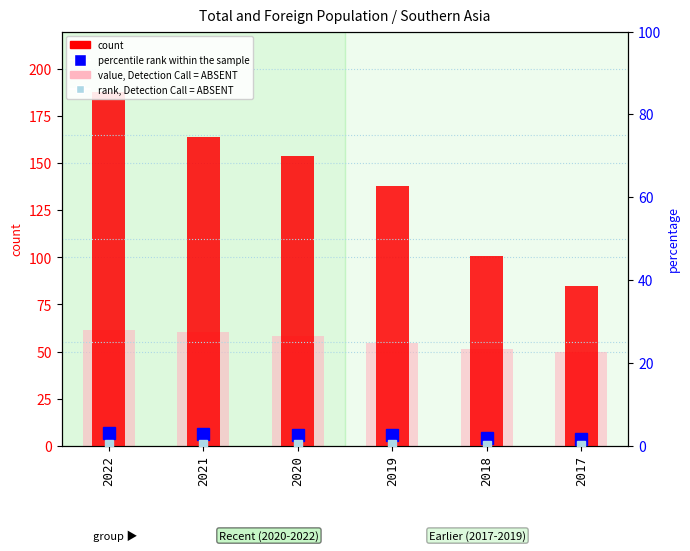

Reading right to left, transcribe all the data shown in this chart.

count: 85.0	101.0	138.0	154.0	164.0	188.0
value, Detection Call = ABSENT: 49.7	51.2	54.6	58.5	60.4	61.3
percentile rank within the sample: 1.7	2.0	2.5	2.6	2.7	3.1
rank, Detection Call = ABSENT: 0.2	0.2	0.3	0.3	0.4	0.4